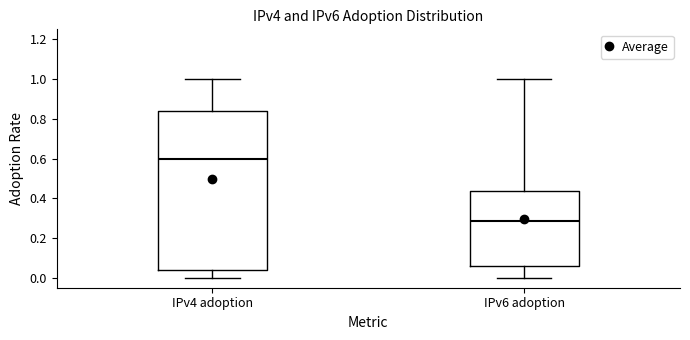

Comparing the boxes themselves (not the whiskers), which one is the tallest?

IPv4 adoption